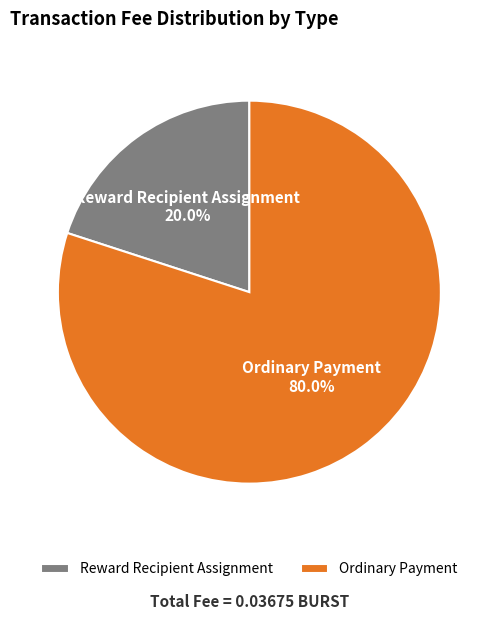

Count the number of slices in the pie.

2